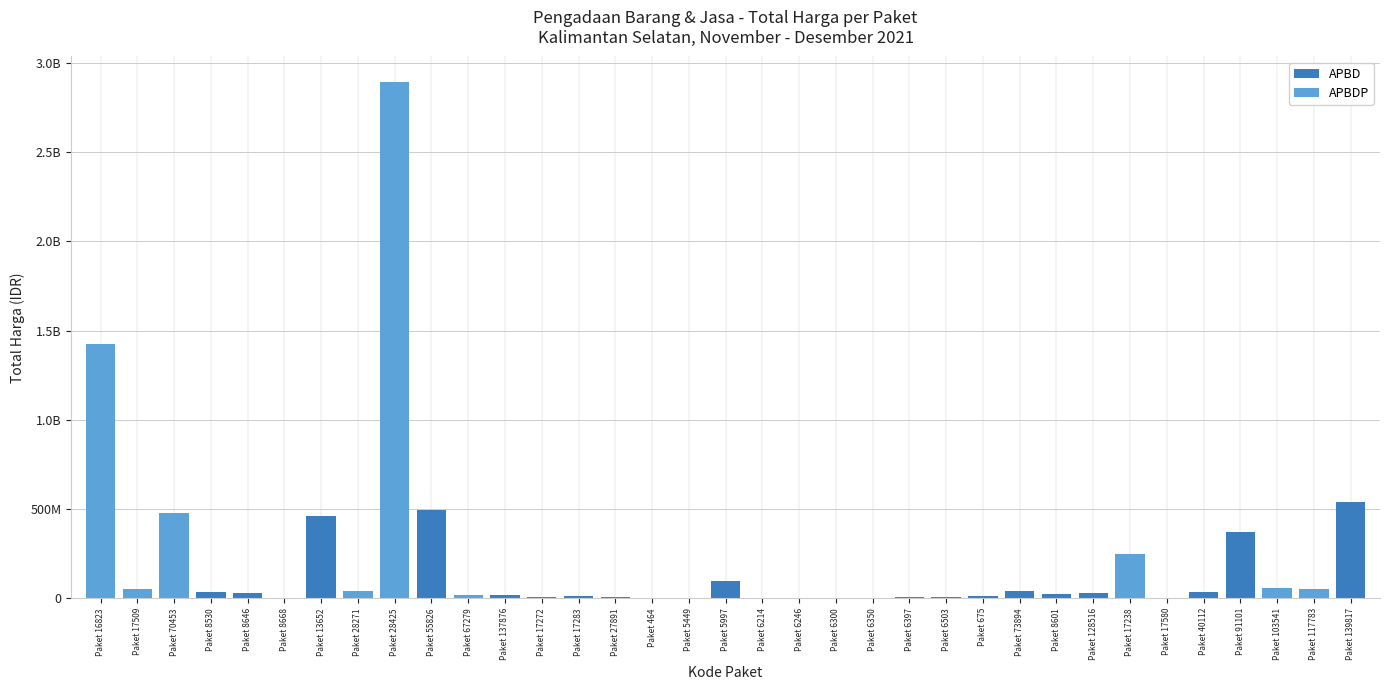

How many values are below 27412000?

17